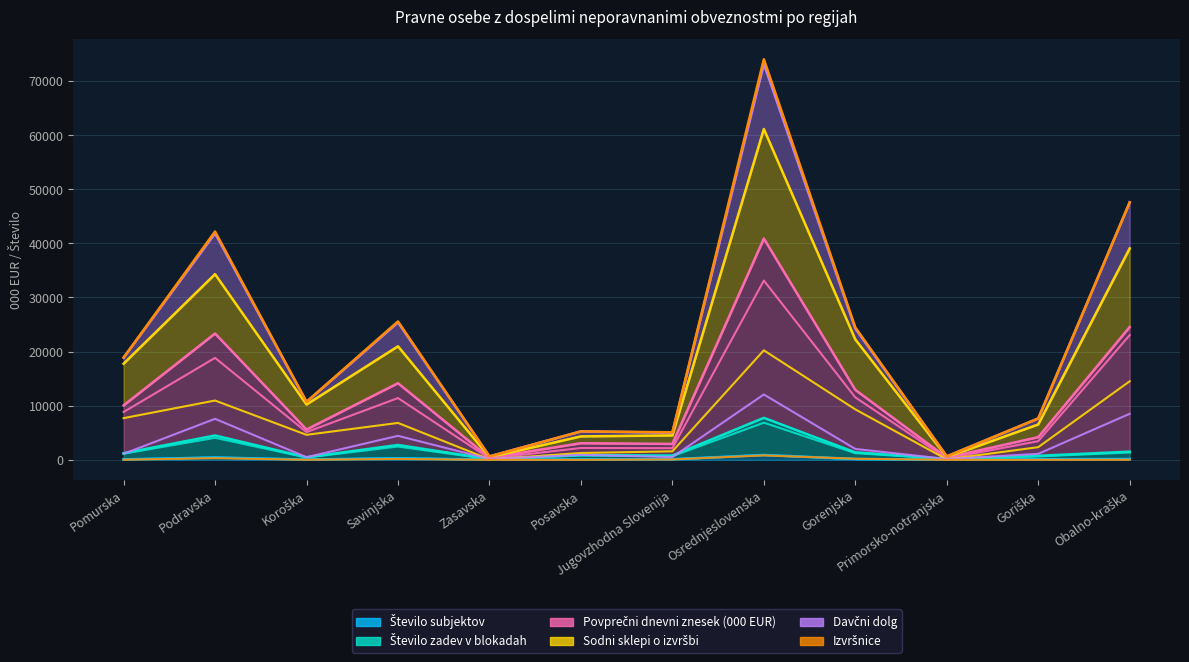

Between Gorenjska and Goriška, which is larger?

Gorenjska